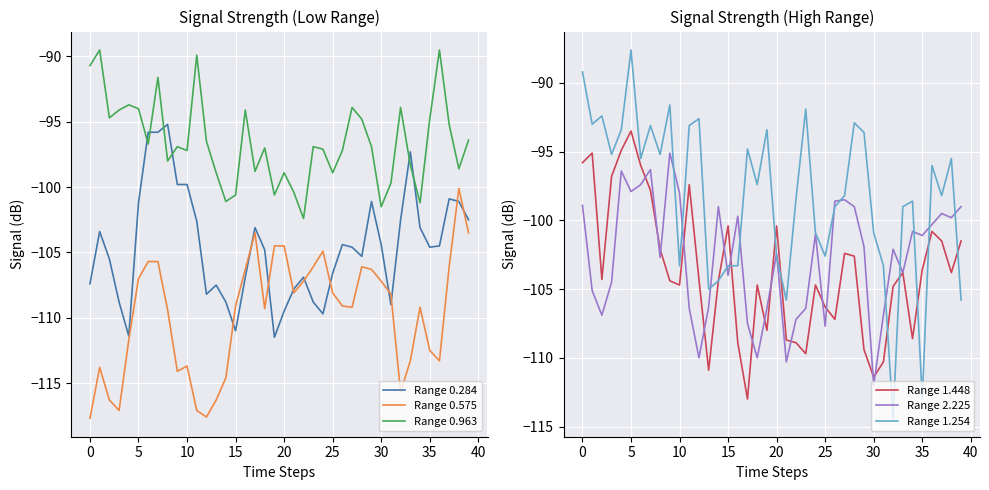

What are all the series names shown in the legend?

Range 0.284, Range 0.575, Range 0.963, Range 1.448, Range 2.225, Range 1.254